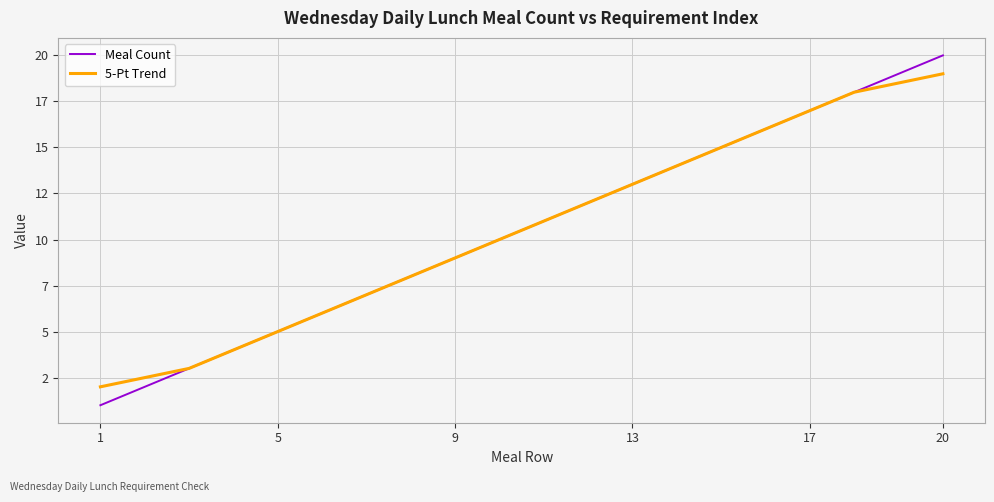

At how many categories does at least one series exceed 16?

4